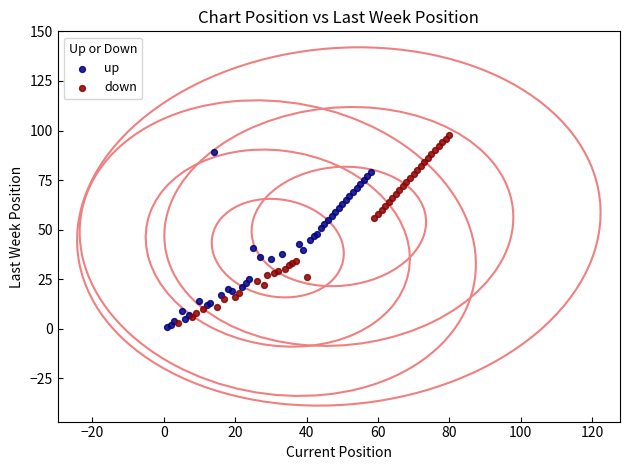

Which series has the largest Y range (max minus min)?

down